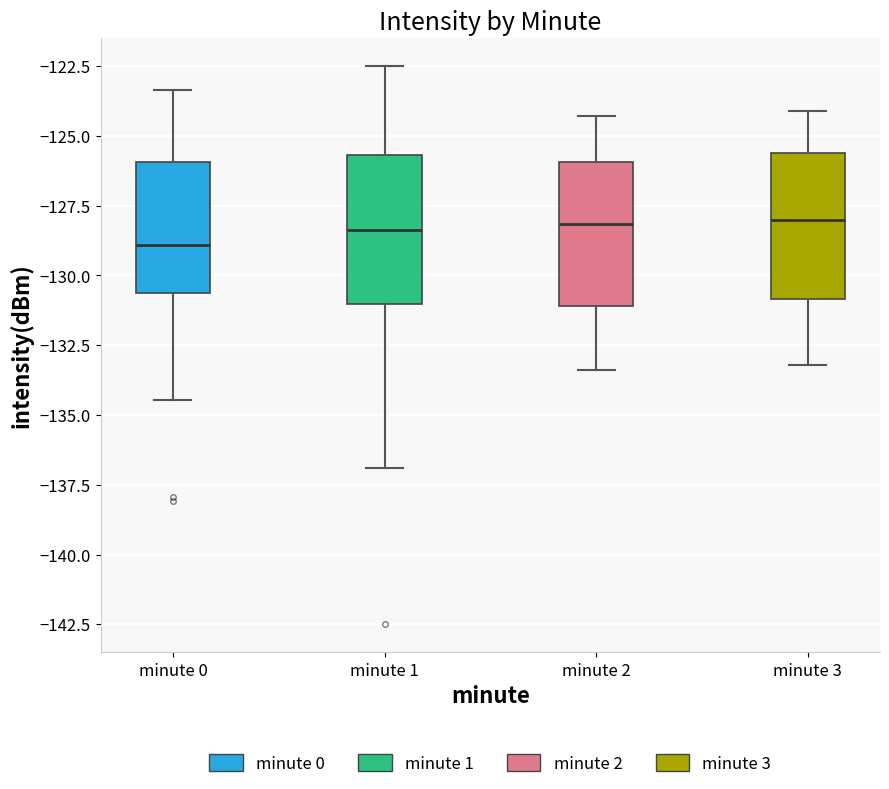

Where is the upper edge of the box for minute 0 on the y-axis? The values are not printed on the chart, so give them approximately, as read against the axis.

-126.0